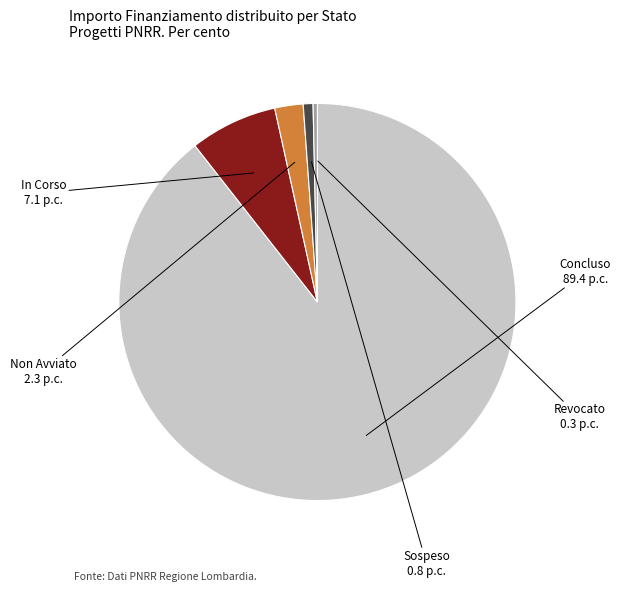

Is there a majority slice in this chart?

Yes